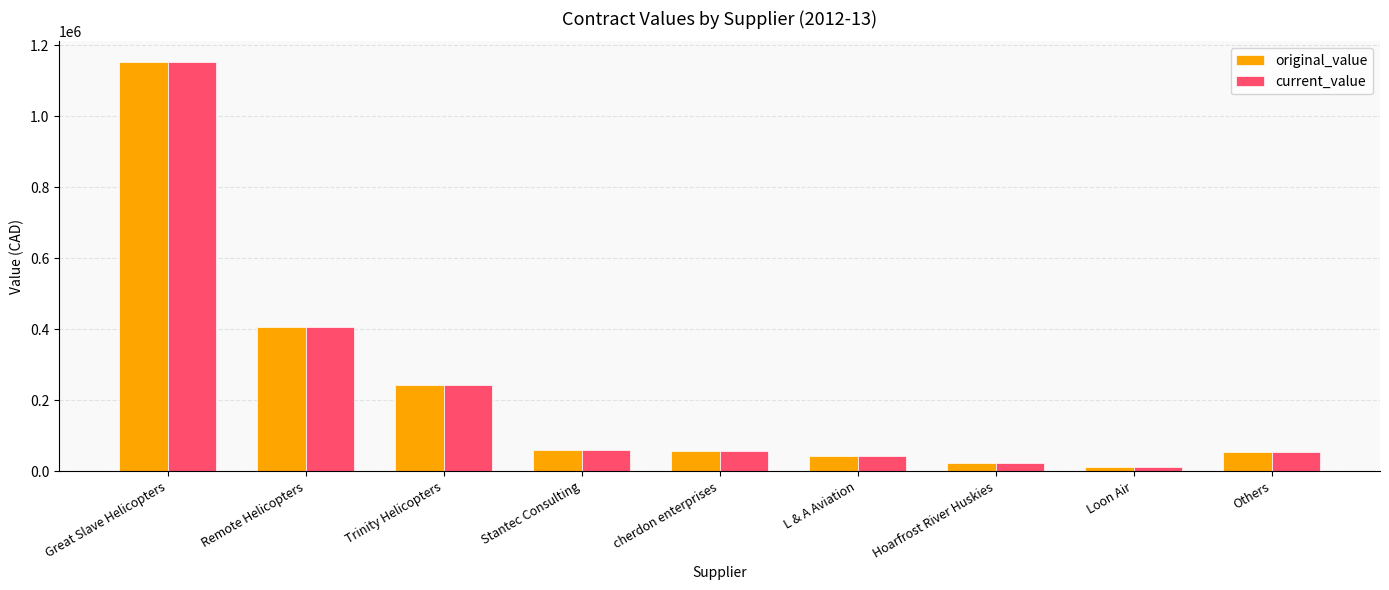

Where does the current_value series first go above 56600?

Great Slave Helicopters